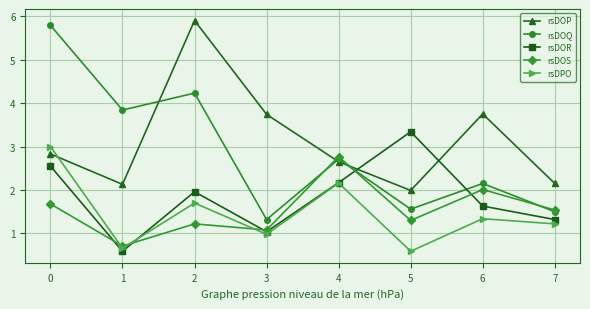

What are all the series names shown in the legend?

rsDOP, rsDOQ, rsDOR, rsDOS, rsDPO